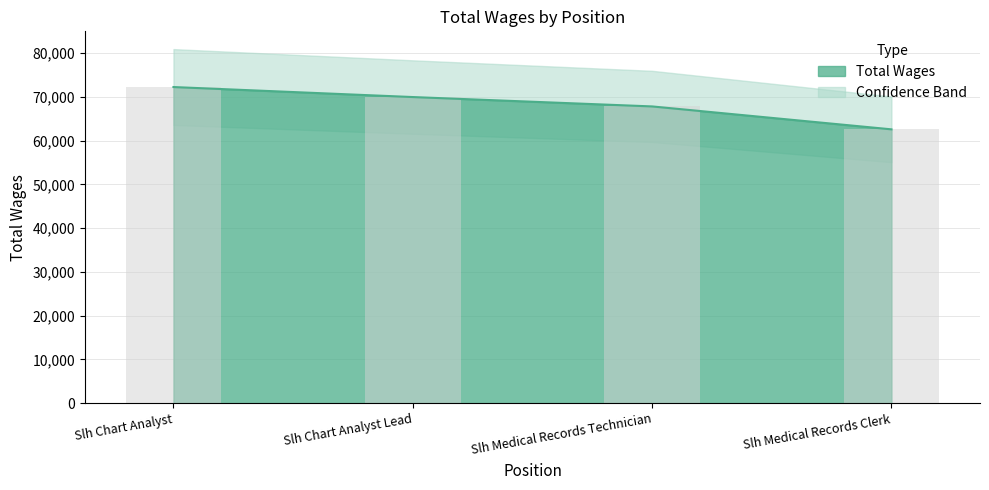

The chart shows a value of 95676 at Slh Medical Records Clerk. True or false?

False